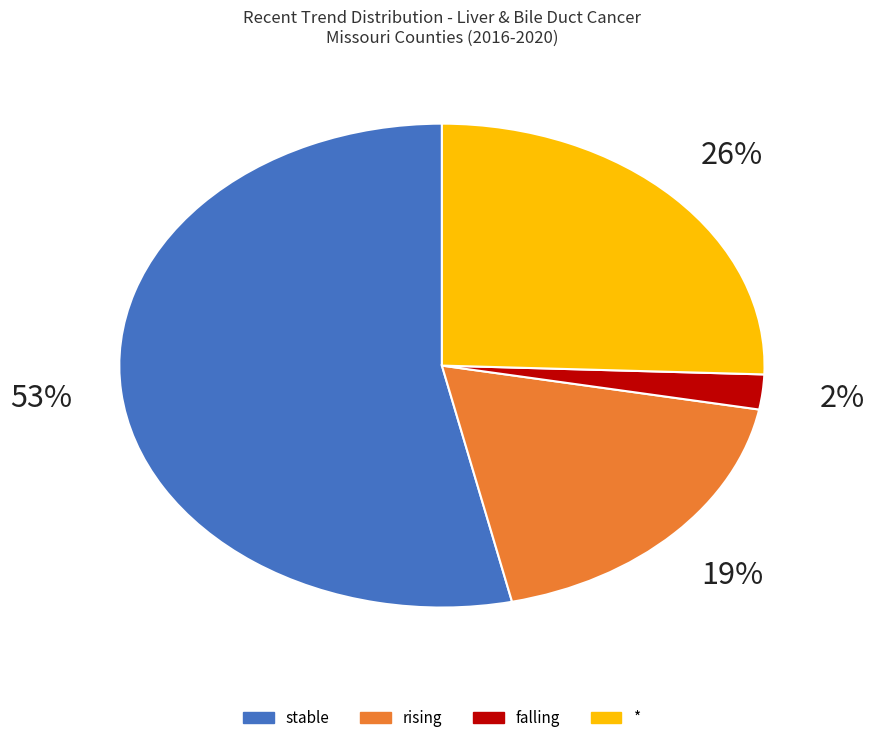

Does rising represent more than half of the total?

No